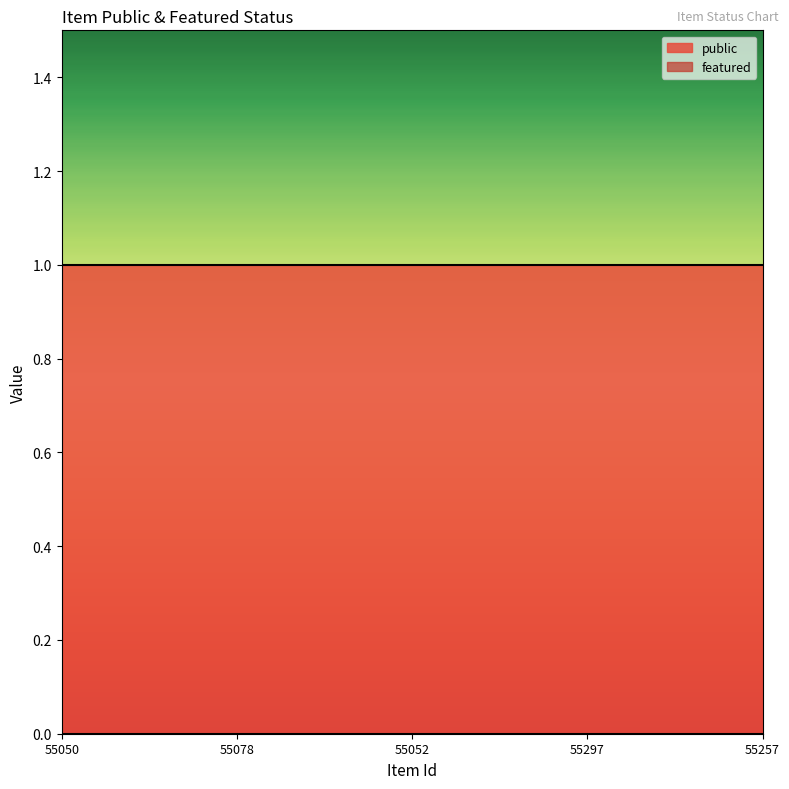

True or false: public and featured cross at least once.

False